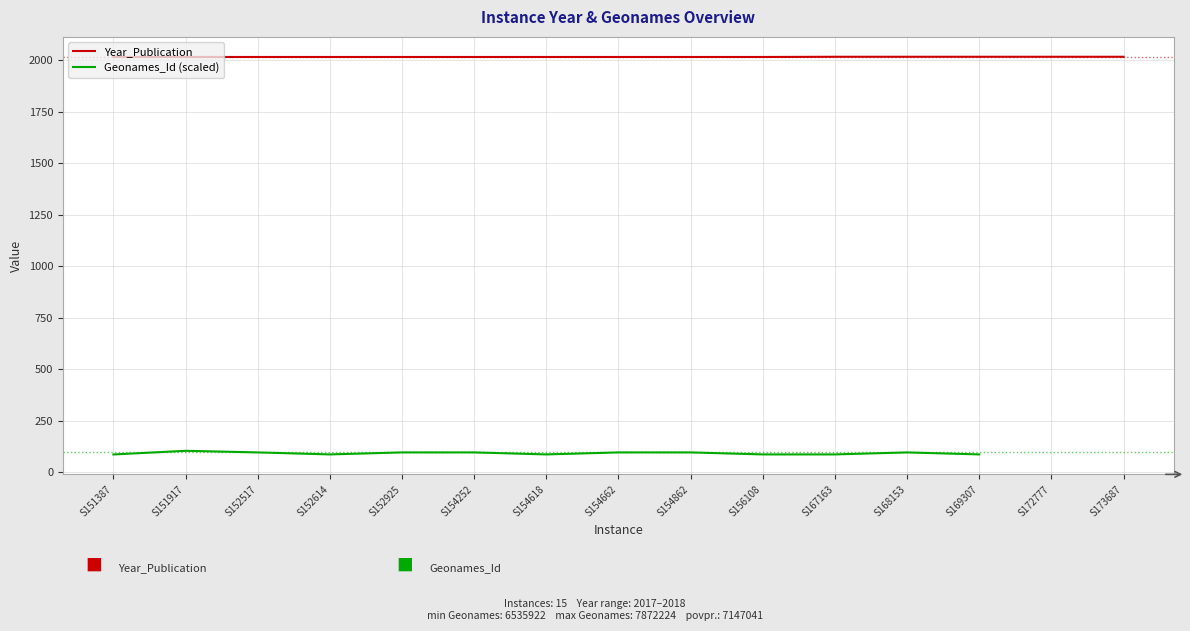

Is this an area chart (filled region under the line)?

No